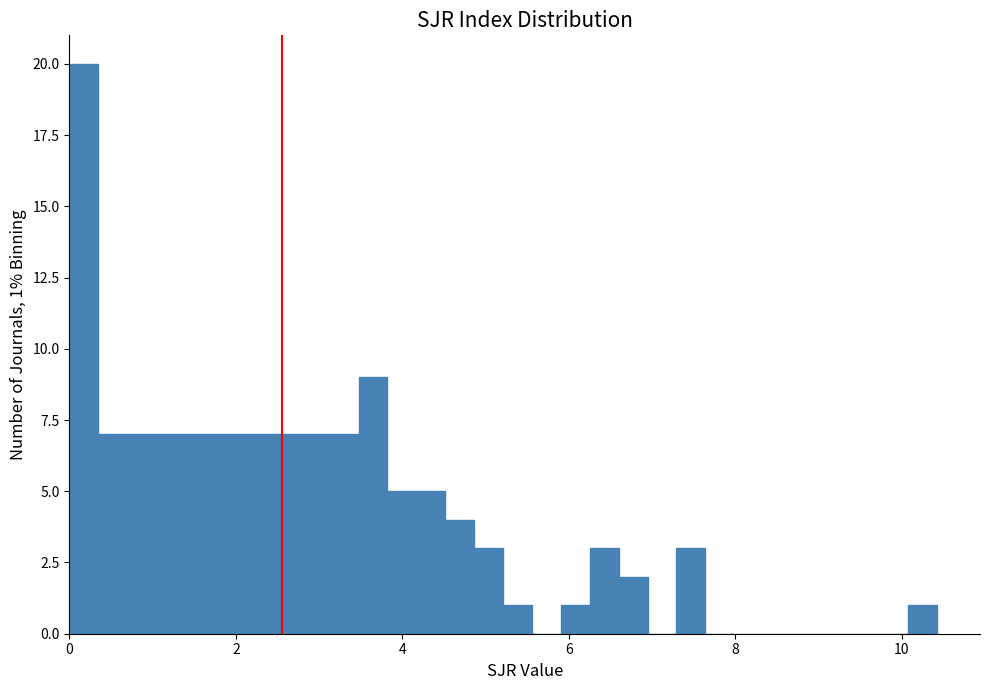

Read against the x-axis, roughly where is the centre of the tallest bar?

0.2